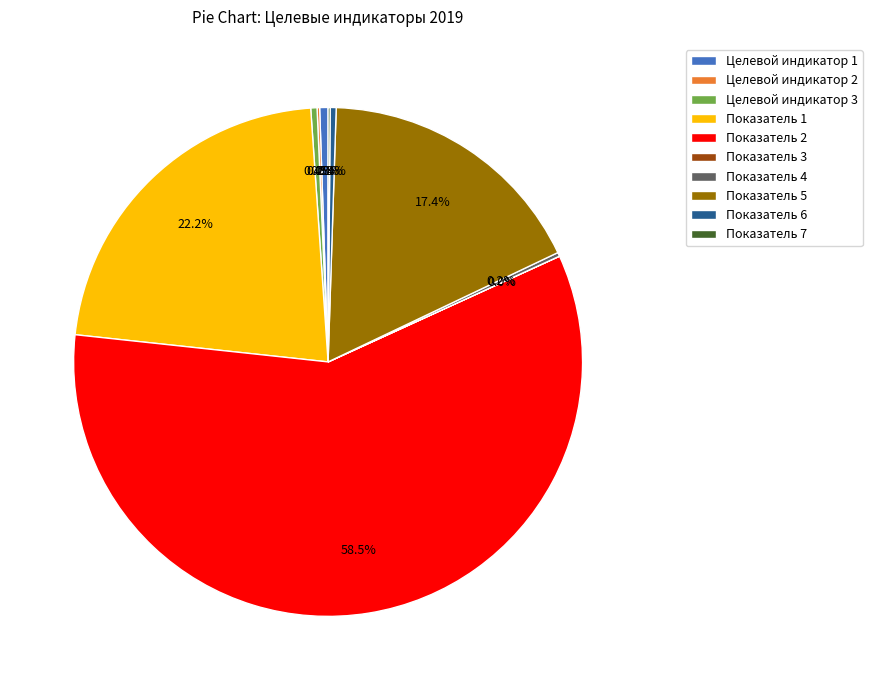

Which slice is the largest?

Показатель 2